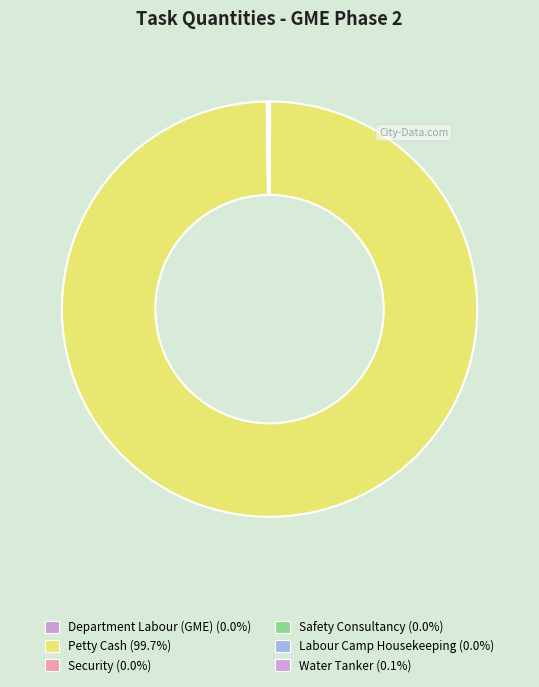

To the nearest percent, what is the difference between the Petty Cash and Safety Consultancy slice percentages?

100%